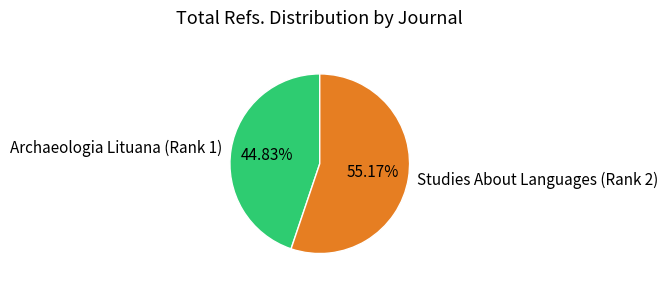

What is the largest slice in the pie chart?

Studies About Languages (Rank 2)